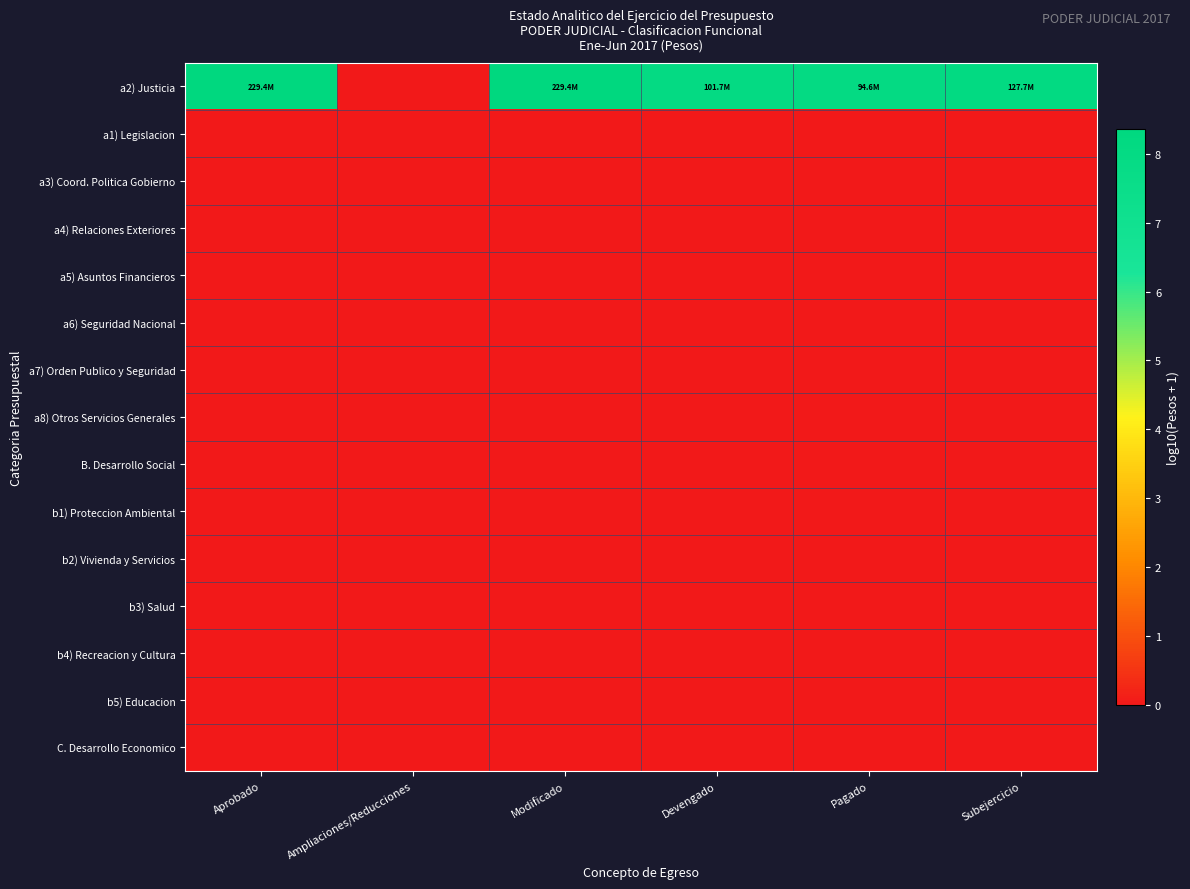

At Devengado, list the series in order from smallest to largest.

a1) Legislacion, a3) Coord. Politica Gobierno, a4) Relaciones Exteriores, a5) Asuntos Financieros, a6) Seguridad Nacional, a7) Orden Publico y Seguridad, a8) Otros Servicios Generales, B. Desarrollo Social, b1) Proteccion Ambiental, b2) Vivienda y Servicios, b3) Salud, b4) Recreacion y Cultura, b5) Educacion, C. Desarrollo Economico, a2) Justicia